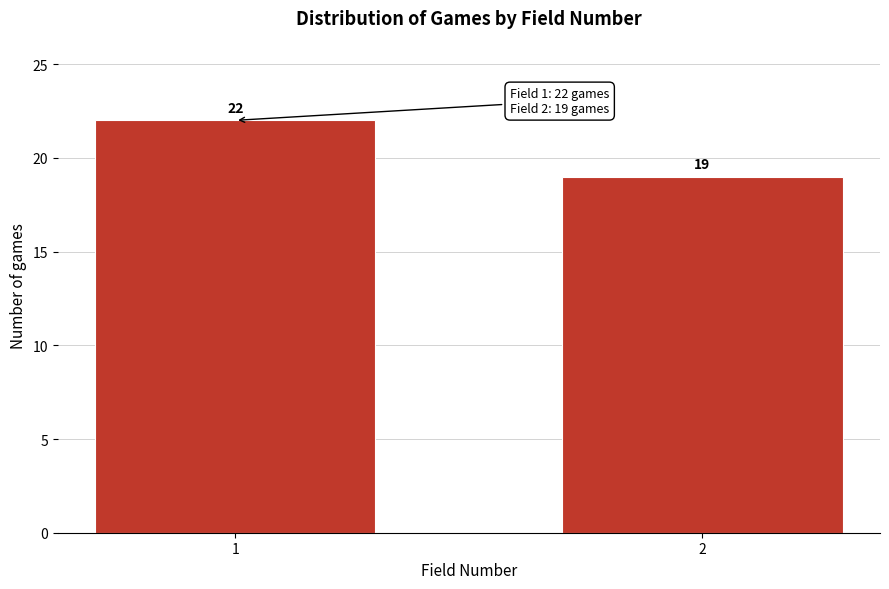

Reading left to right, what are all the values shown in this chart?

1=22	2=19